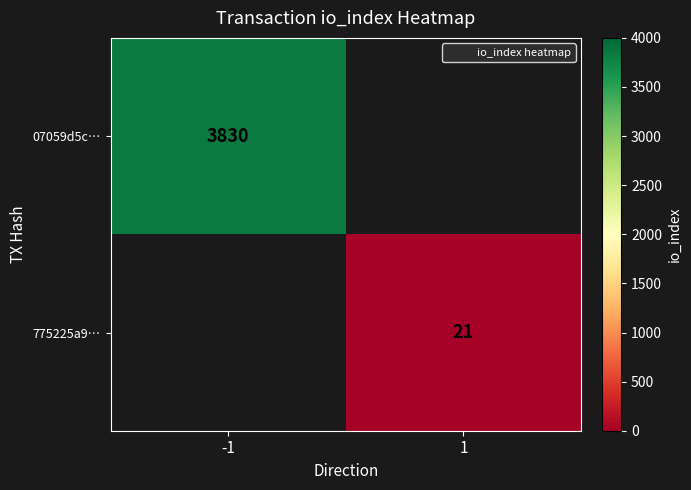

True or false: 775225a9… has a value of 28.4 at 1.

False